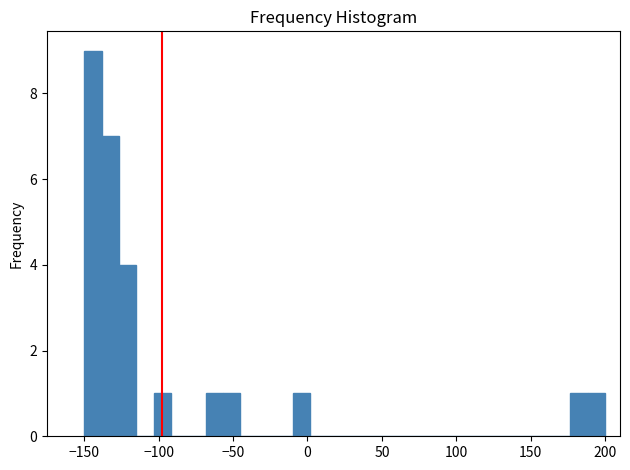

Around what value on the x-axis is the tallest bar? Give the approximate position of its centre, as read against the axis.

-145